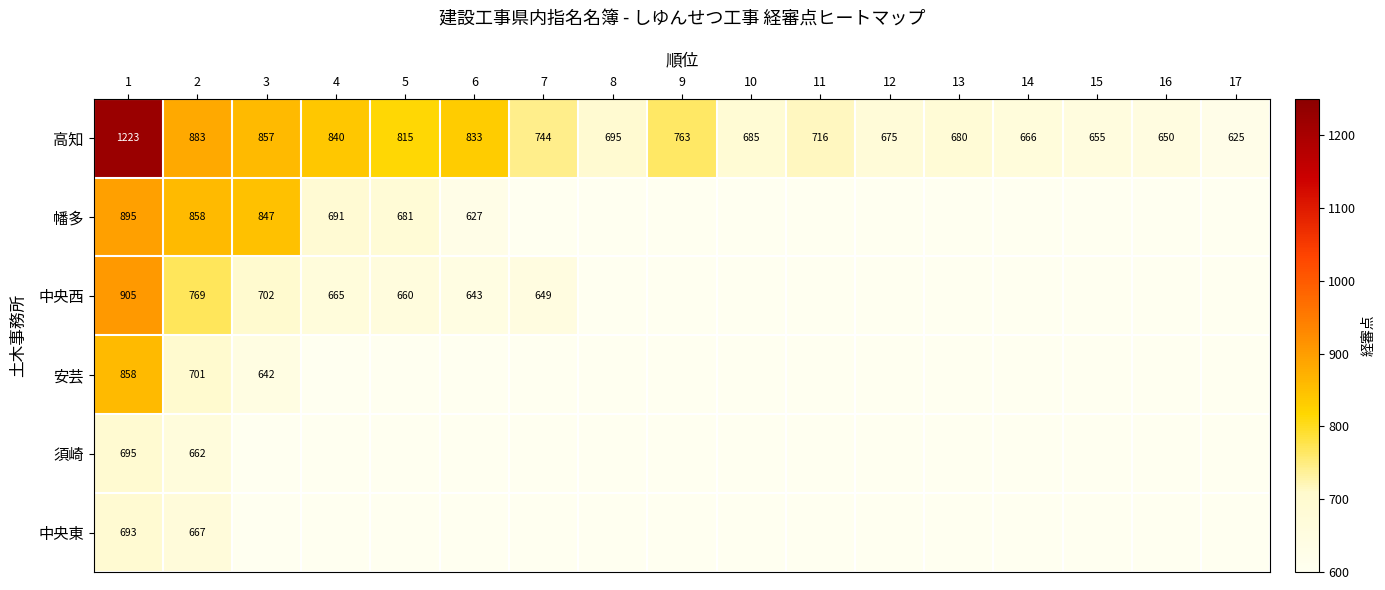

What is the sum of the 中央西 values at 6 and 5?

1303